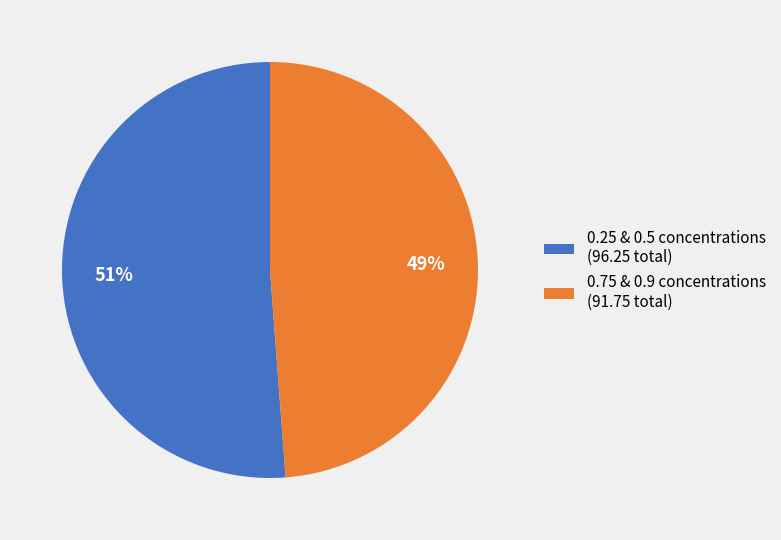

To the nearest percent, what is the combined percentage of 0.75 & 0.9 concentrations (91.75 total) and 0.25 & 0.5 concentrations (96.25 total)?

100%